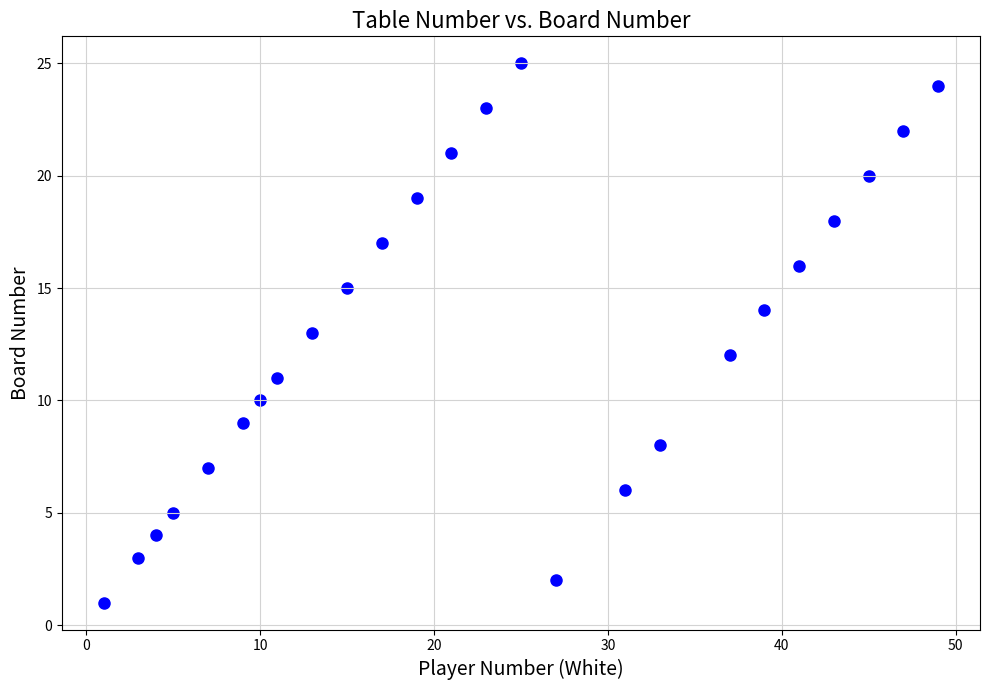

Count the number of points in this scatter plot.

25